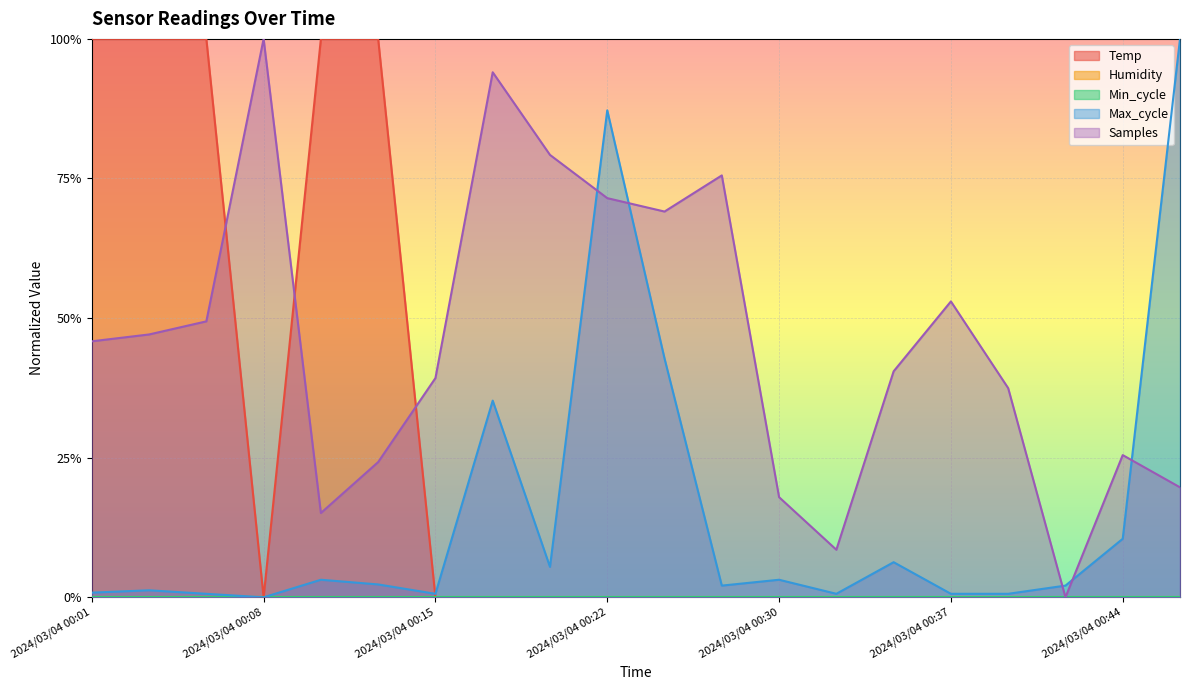

Rank the categories by Max_cycle value from highest to lowest.

2024/03/04 00:47, 2024/03/04 00:22, 2024/03/04 00:25, 2024/03/04 00:18, 2024/03/04 00:44, 2024/03/04 00:34, 2024/03/04 00:20, 2024/03/04 00:10, 2024/03/04 00:30, 2024/03/04 00:13, 2024/03/04 00:27, 2024/03/04 00:42, 2024/03/04 00:03, 2024/03/04 00:01, 2024/03/04 00:05, 2024/03/04 00:15, 2024/03/04 00:32, 2024/03/04 00:37, 2024/03/04 00:39, 2024/03/04 00:08